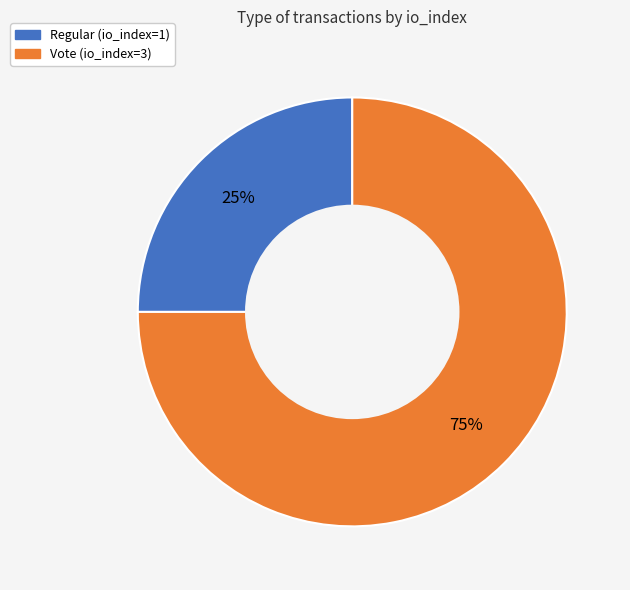

Do Vote (io_index=3) and Regular (io_index=1) together represent more than half of the pie?

Yes